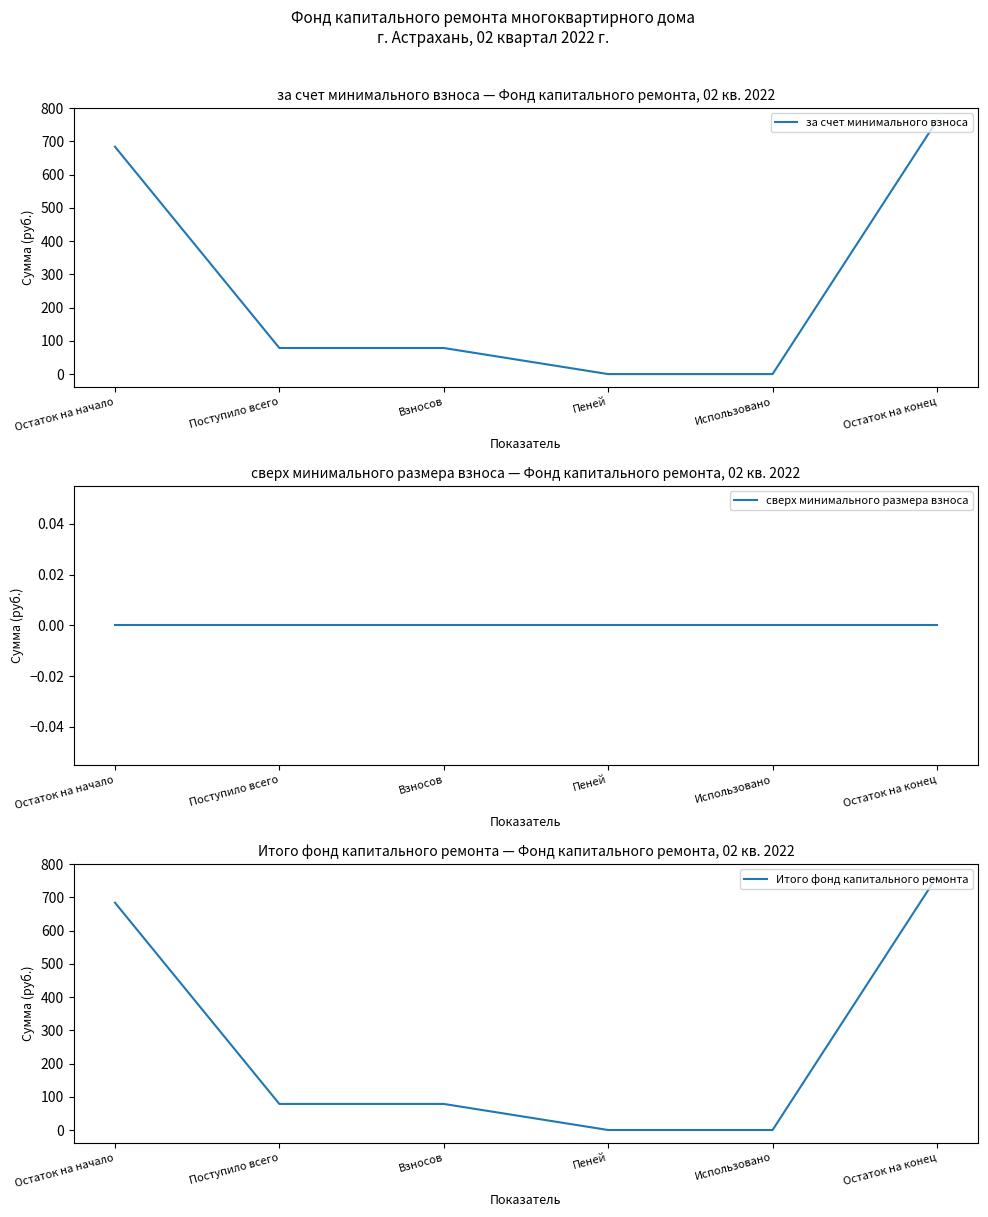

At which label does за счет минимального взноса reach its peak?

Остаток на конец